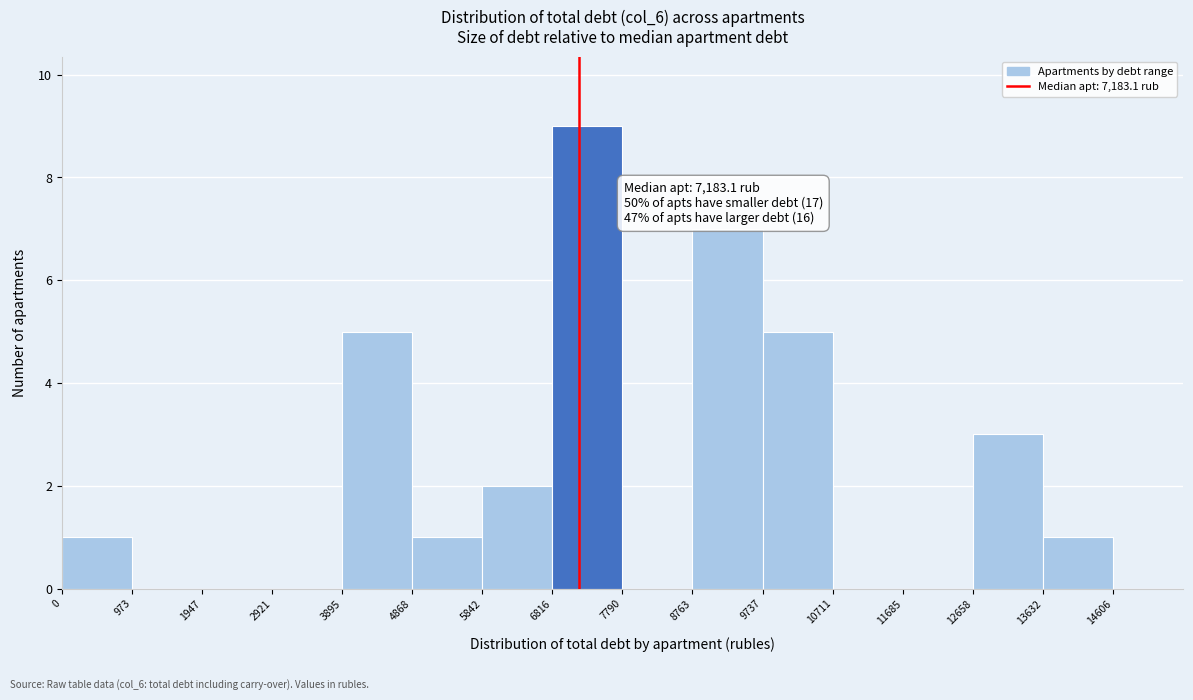

Which range on the x-axis has the tallest bar?

6800 to 7800